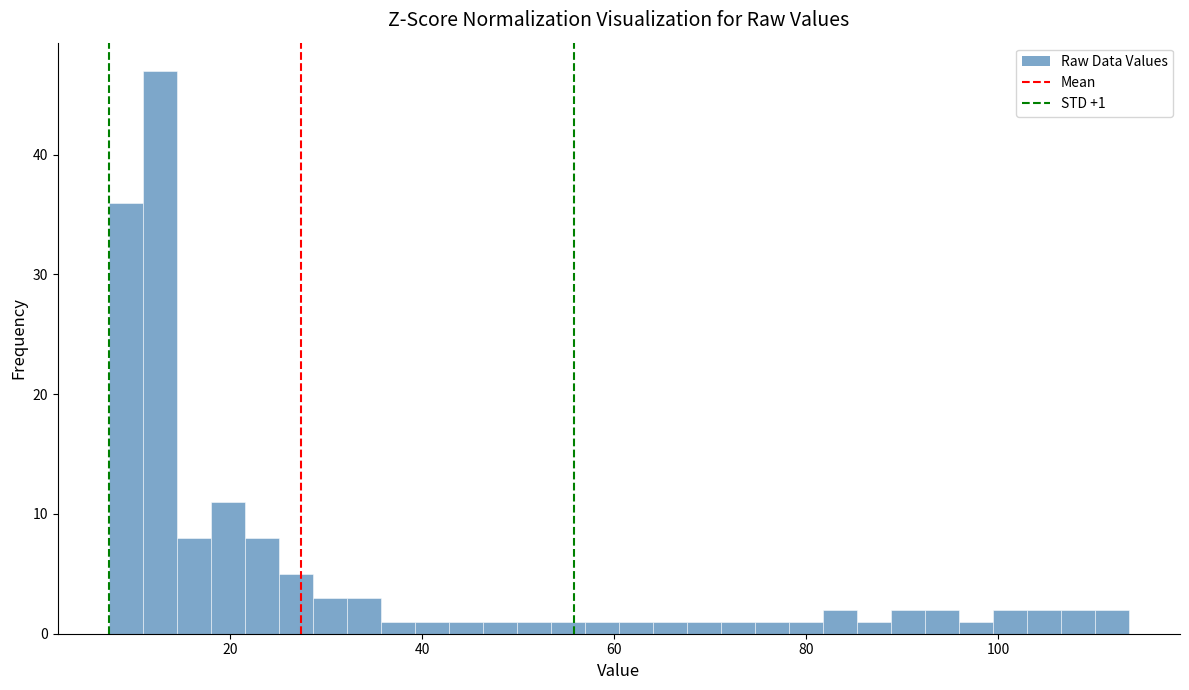

Read against the x-axis, roughly where is the centre of the tallest bar?

12